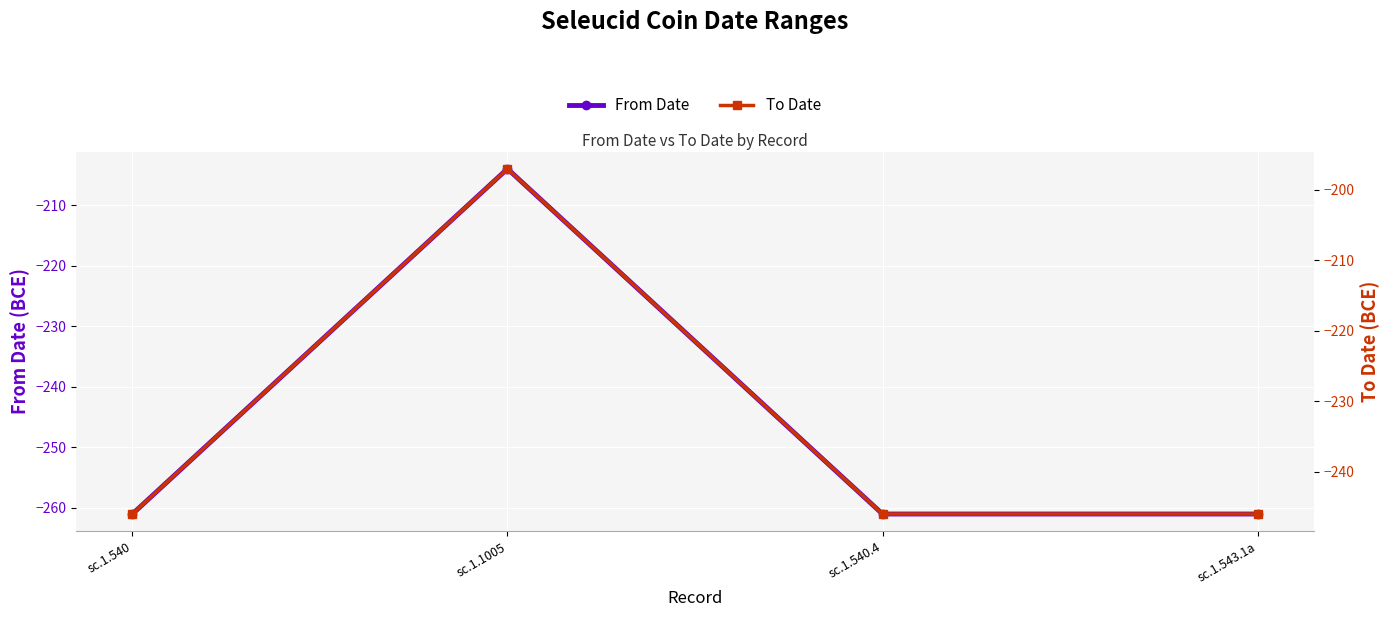

True or false: From Date has more than 0 interior local peaks.

True